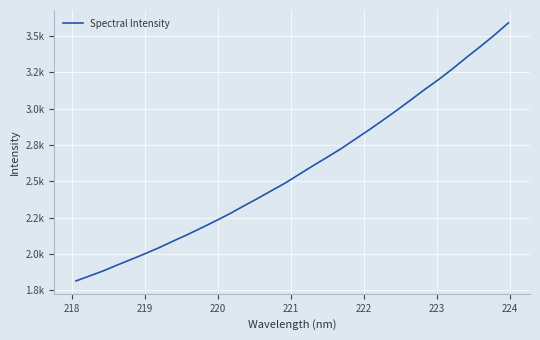

What is the average value?

2584.6